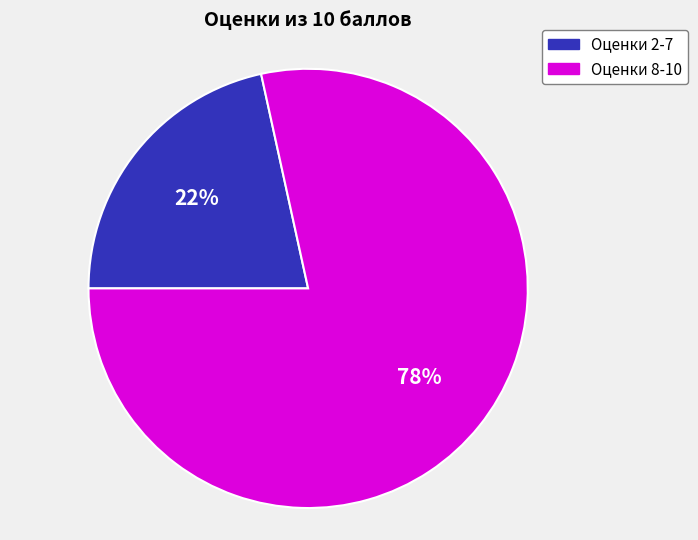

To the nearest percent, what is the average slice percentage?

50%